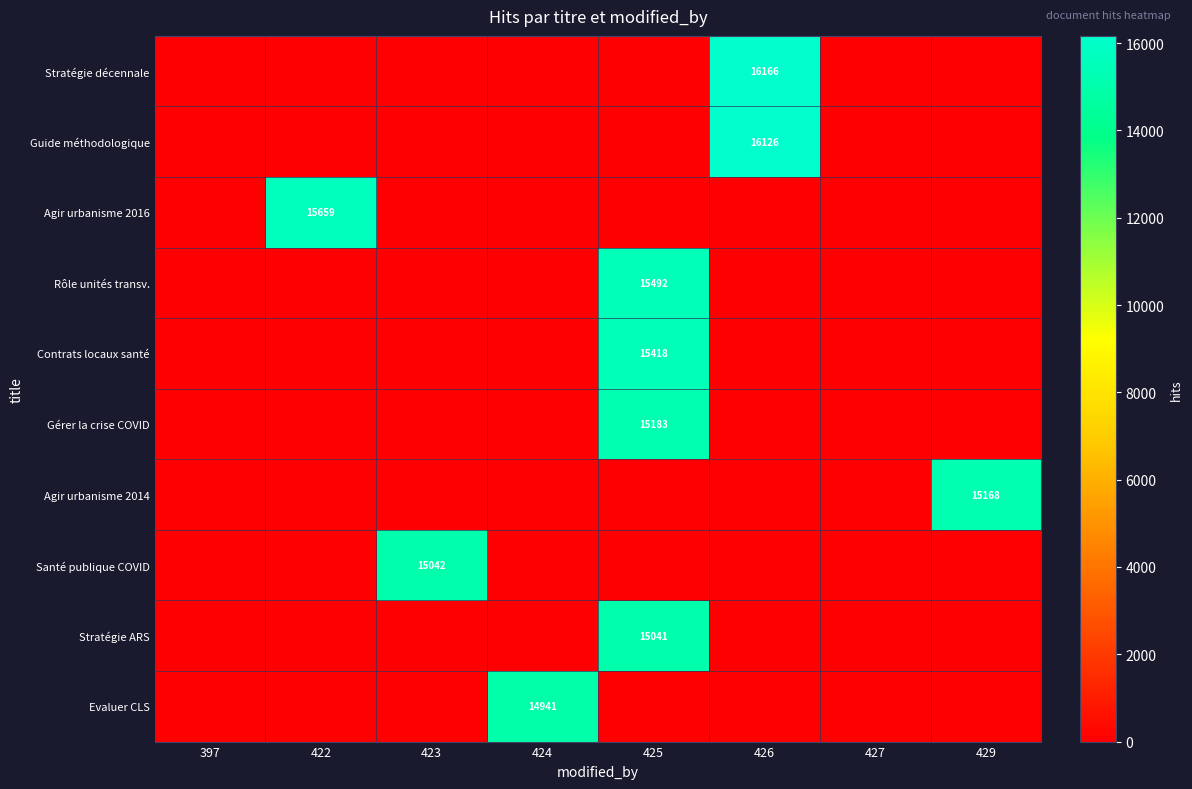

True or false: Stratégie ARS has a value of 15041 at 425.

True